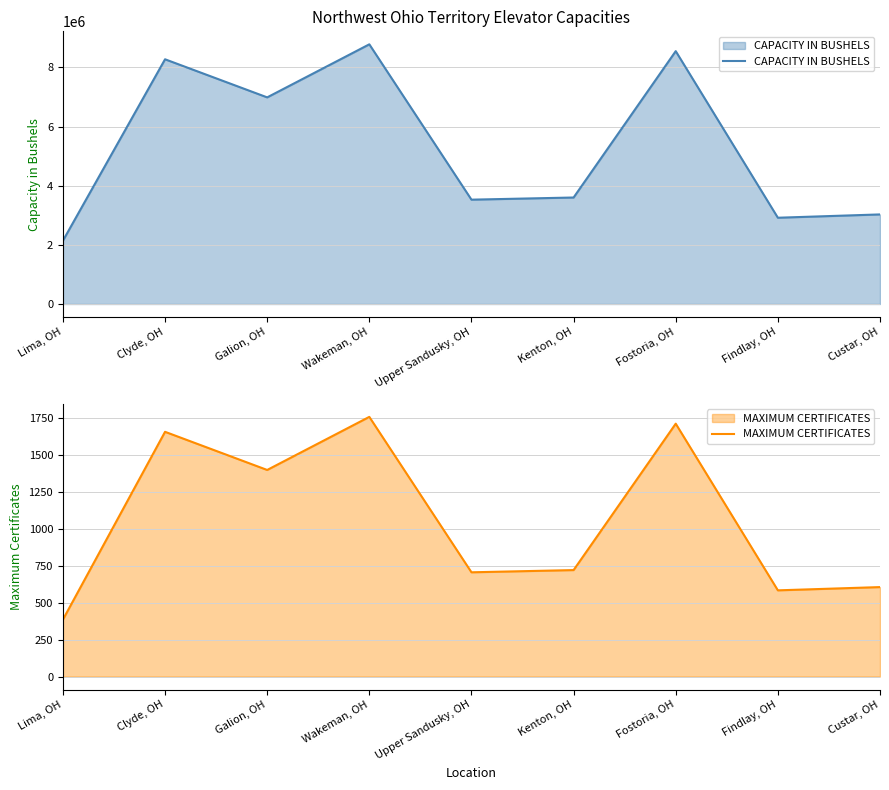

What is the label of the 2nd point from the right?

Findlay, OH